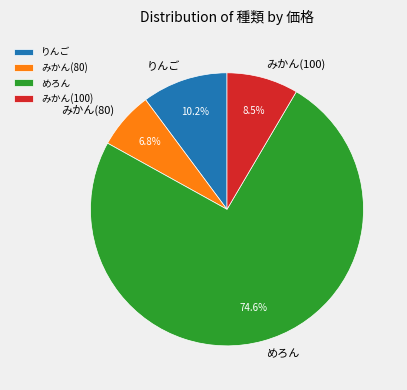

Do みかん(80) and めろん together represent more than half of the pie?

Yes